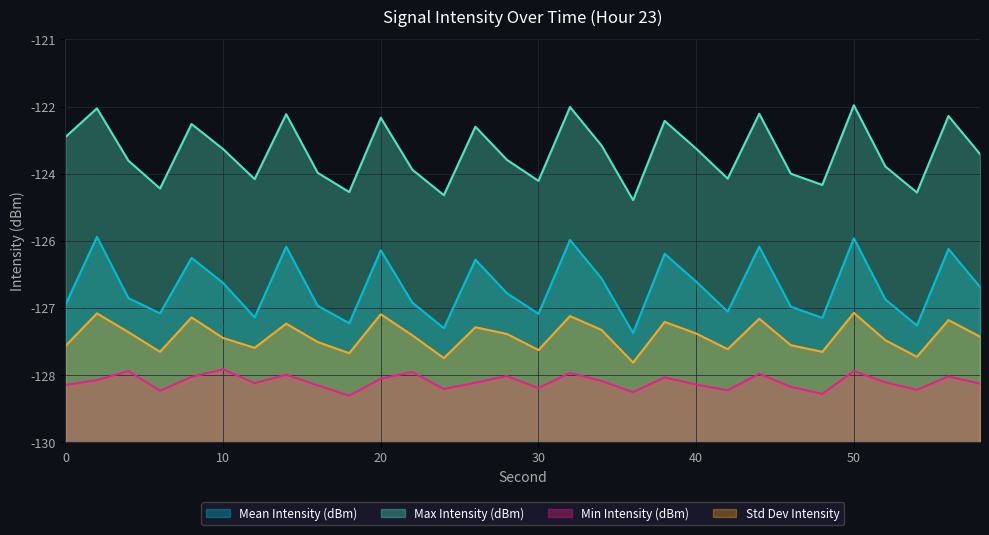

Which series has the widest spread of values?

Mean Intensity (dBm)